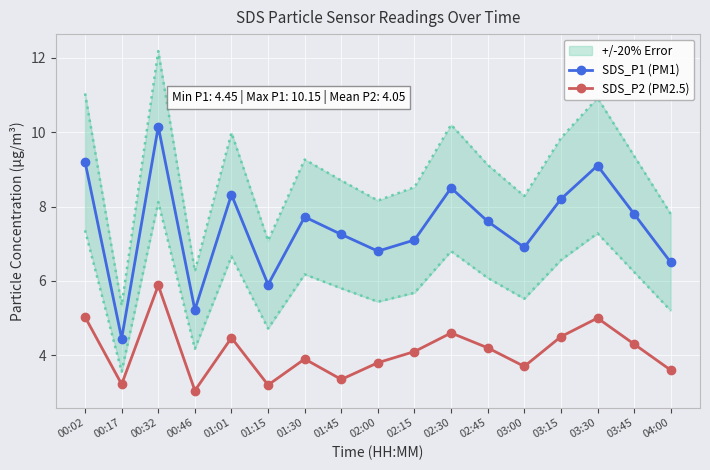

The value of SDS_P1 (PM1) at 00:02 is 6.3. True or false?

False